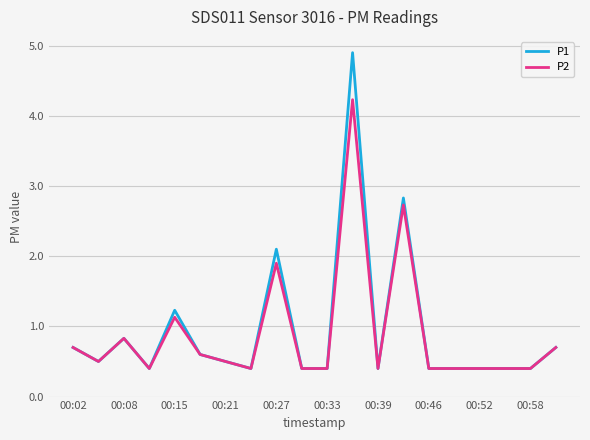

What is the maximum value for P2?

4.2